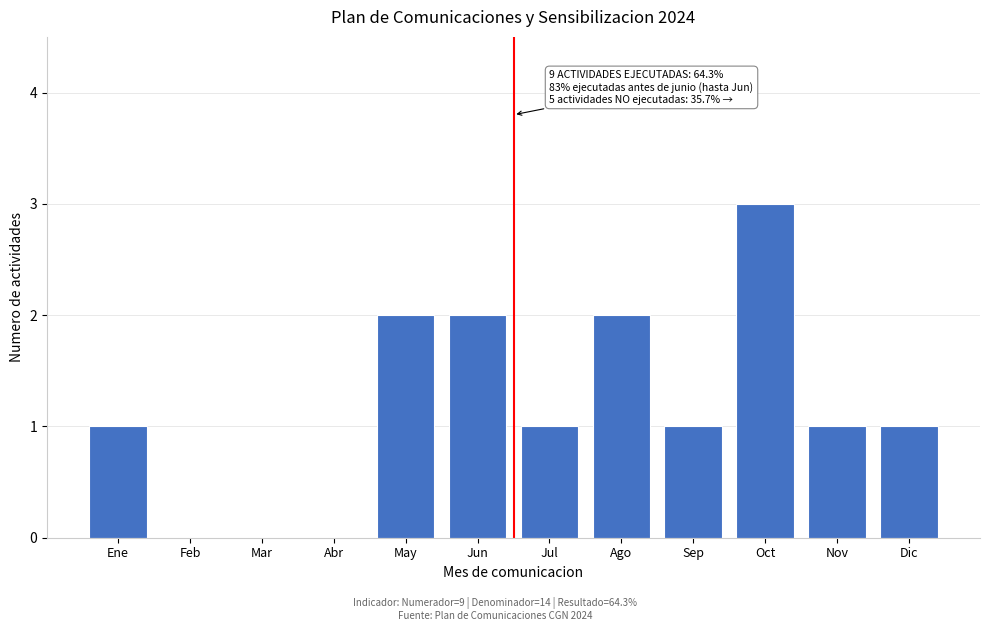

Reading left to right, what are all the values shown in this chart?

Ene=1	Feb=0	Mar=0	Abr=0	May=2	Jun=2	Jul=1	Ago=2	Sep=1	Oct=3	Nov=1	Dic=1